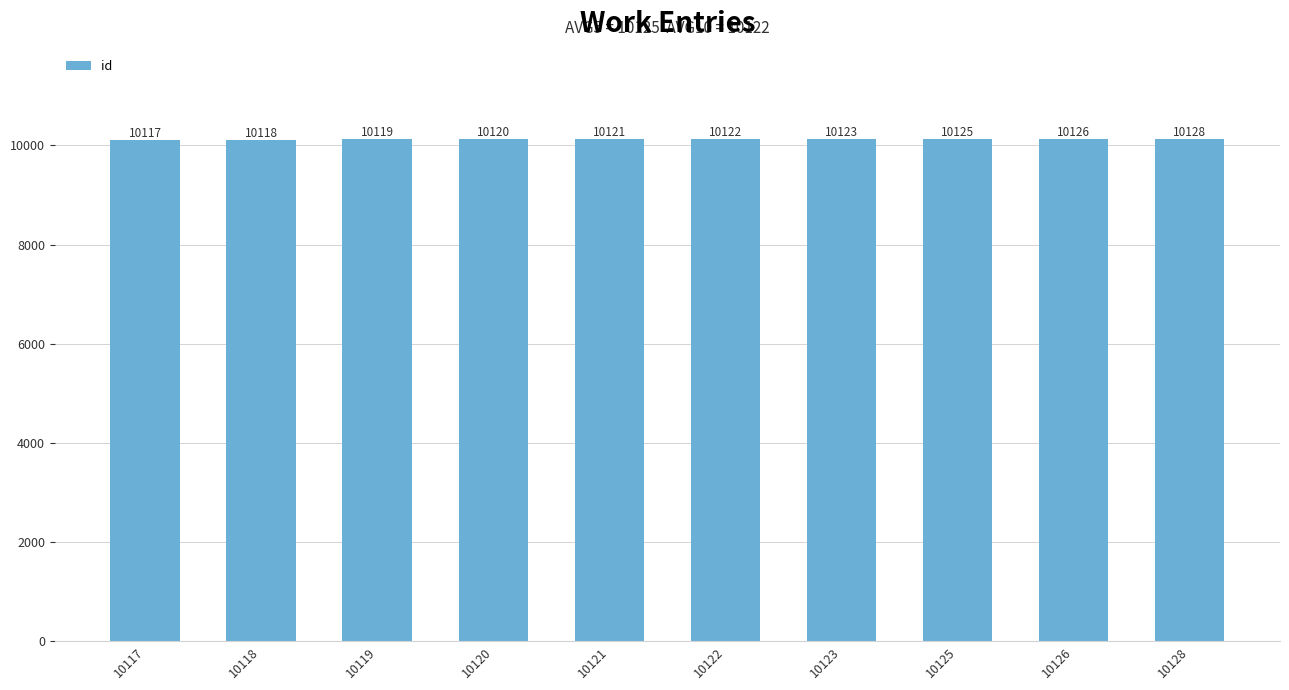

Reading right to left, transcribe all the data shown in this chart.

10128=10128	10126=10126	10125=10125	10123=10123	10122=10122	10121=10121	10120=10120	10119=10119	10118=10118	10117=10117